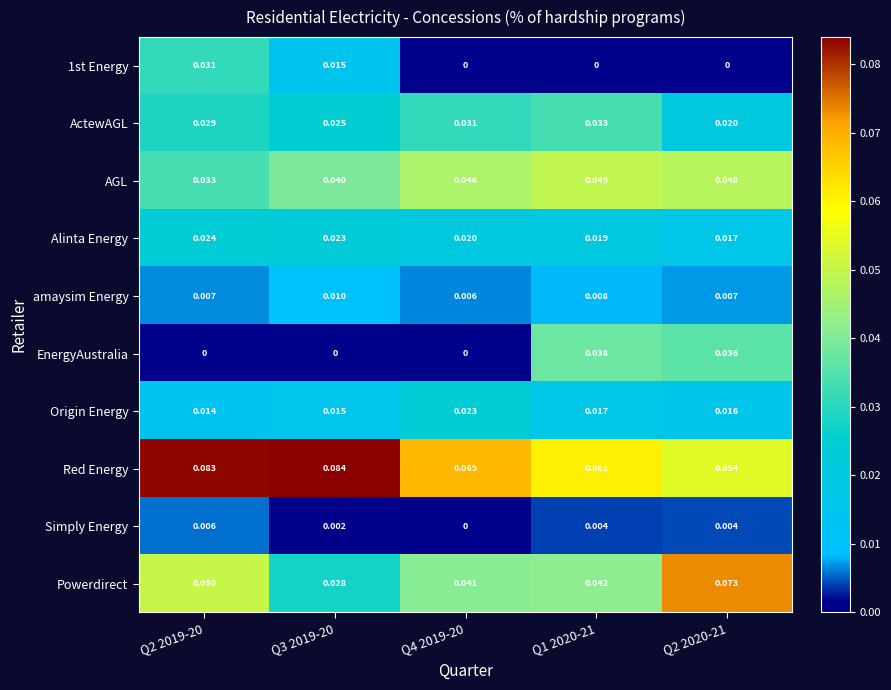

Which series has the largest total across all categories?

Red Energy